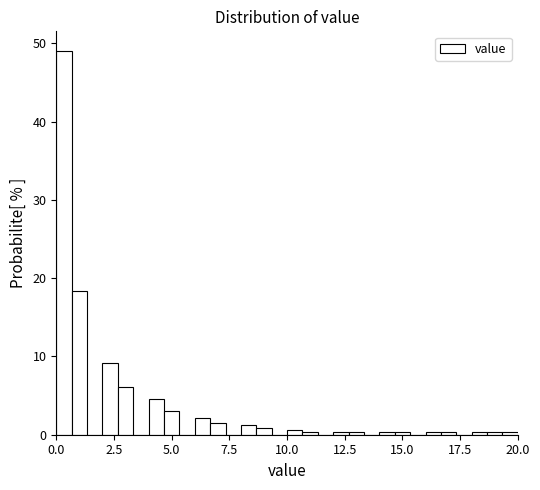

Around what value on the x-axis is the tallest bar? Give the approximate position of its centre, as read against the axis.

0.5